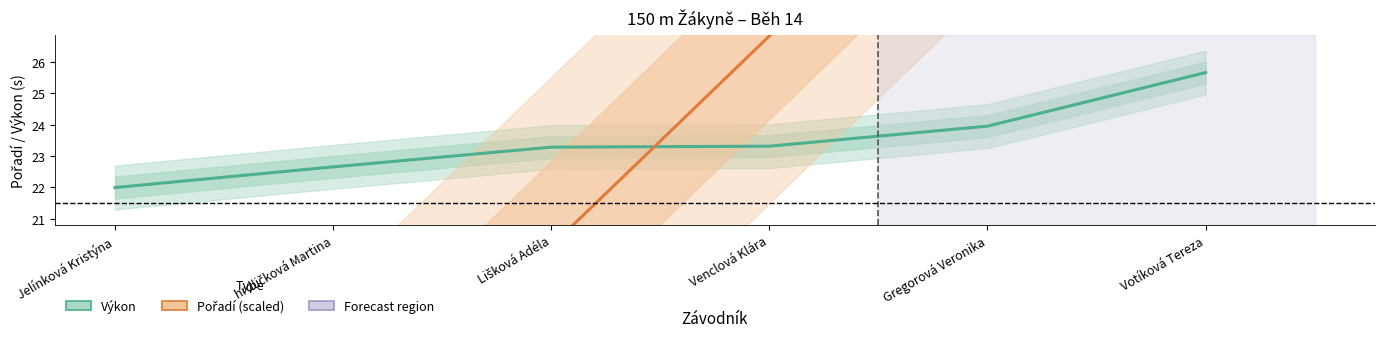

What is the approximate value of Pořadí (scaled) at Gregorová Veronika?

33.5